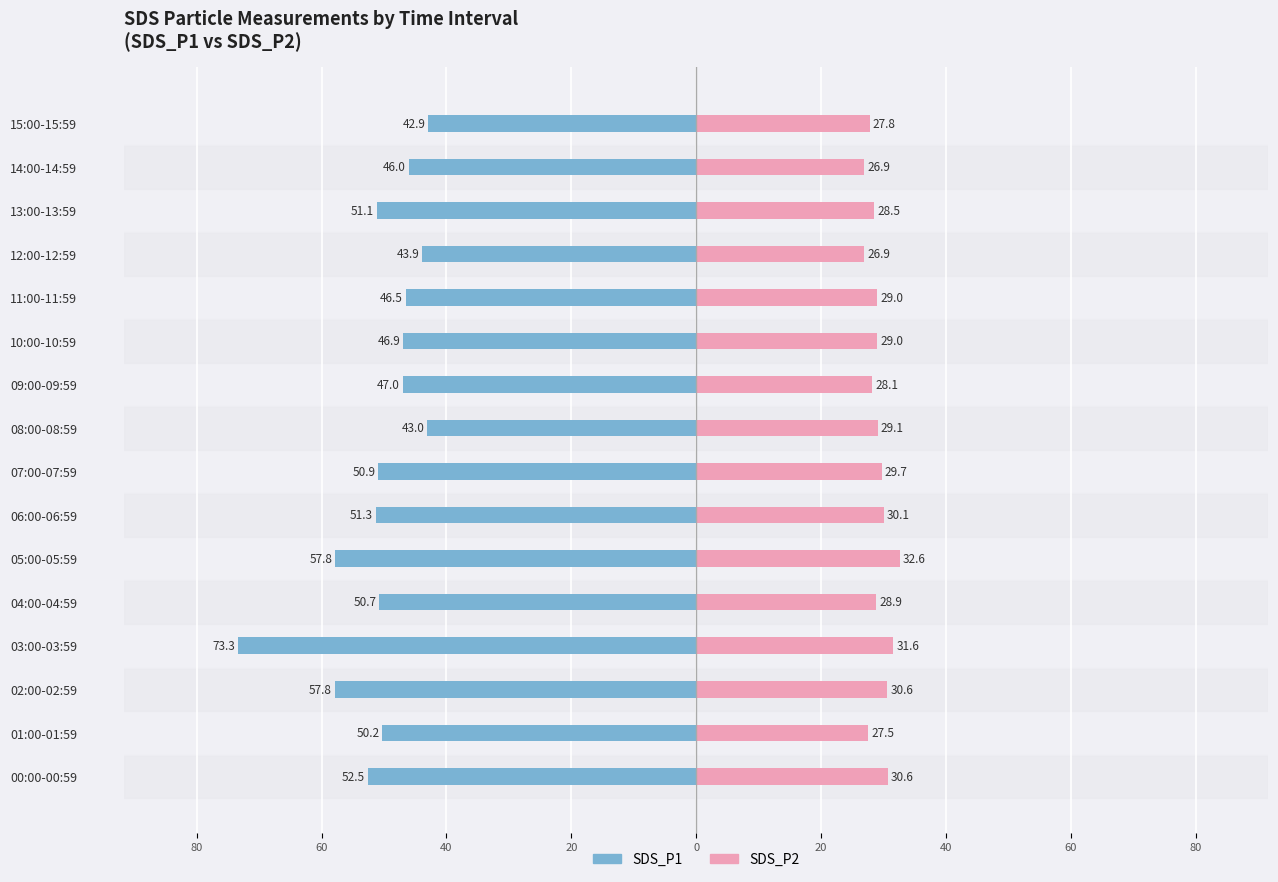

Count the number of categories in the chart.

16